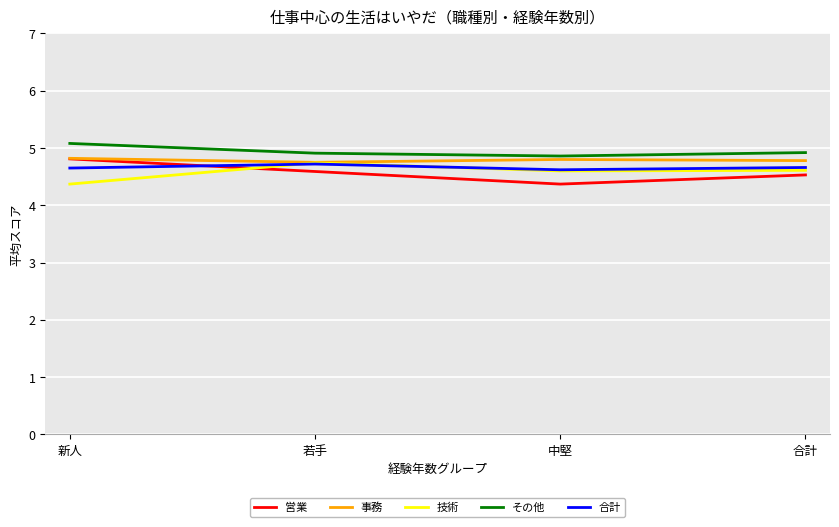

Between 新人 and 中堅, which series saw the biggest shift?

営業